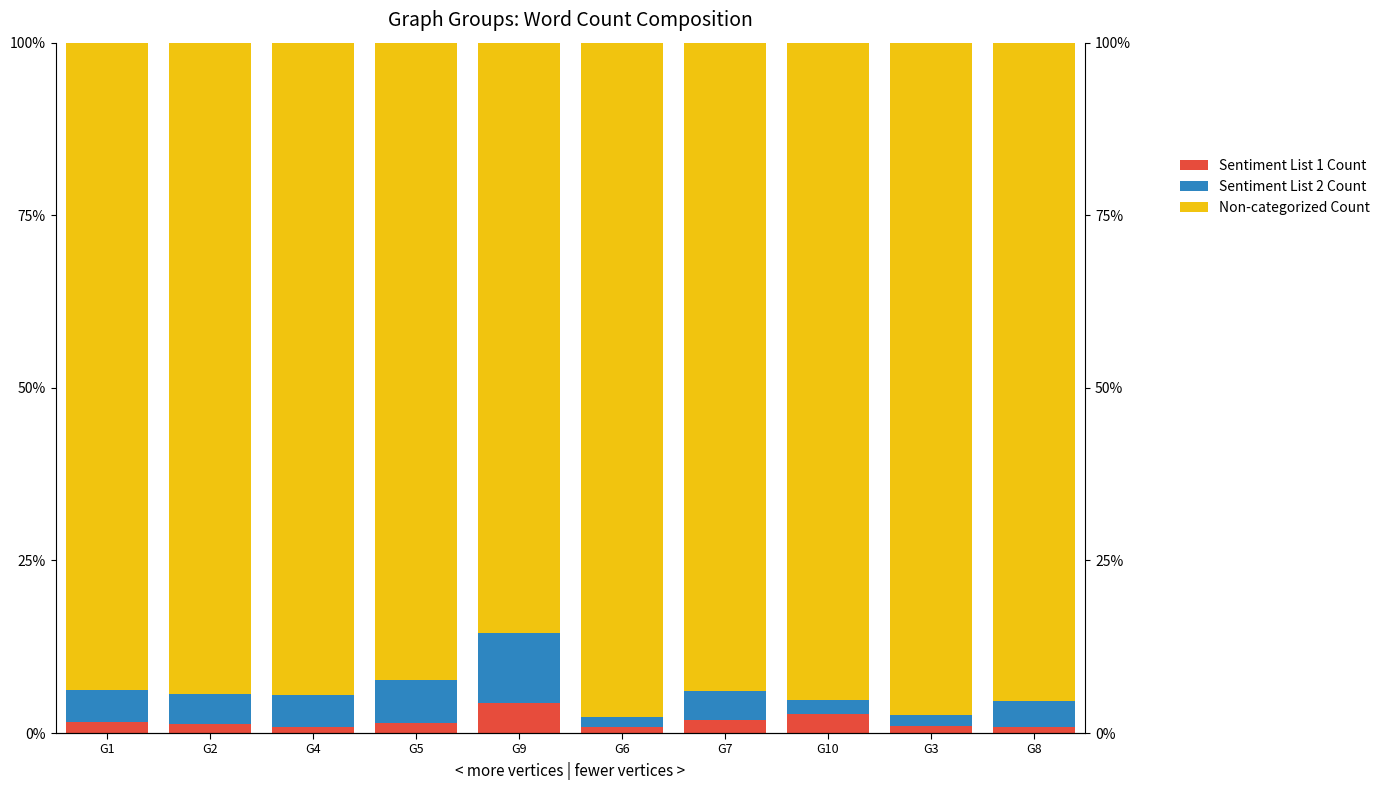

The Sentiment List 2 Count series shows 6.2 at G2. True or false?

False